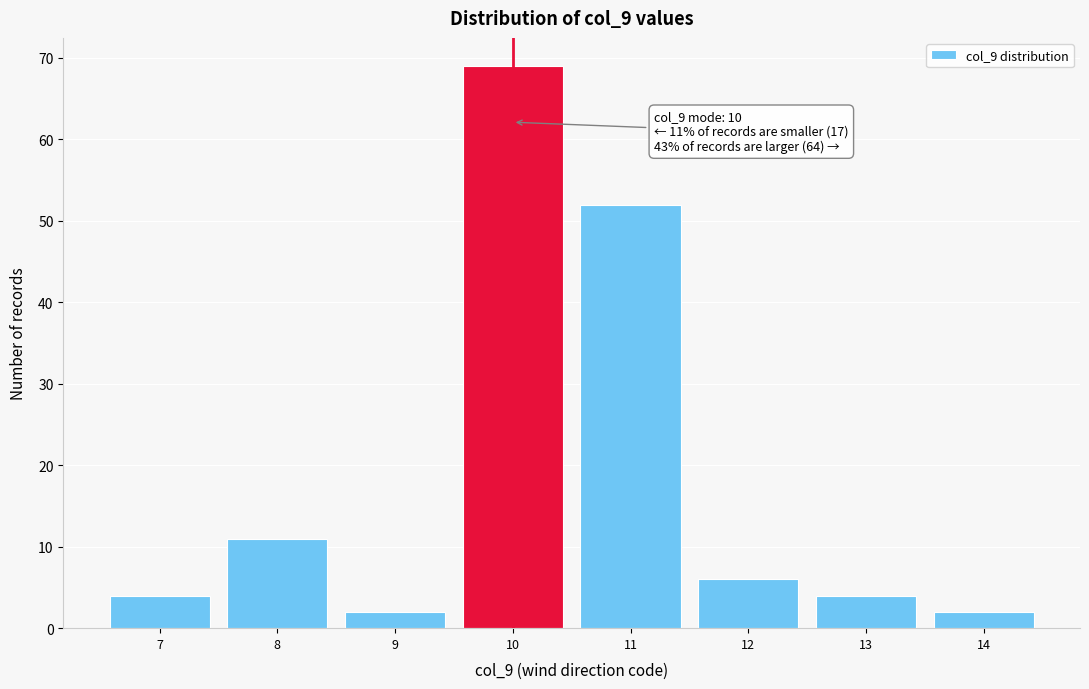

Which range on the x-axis has the tallest bar?

9.5 to 10.5